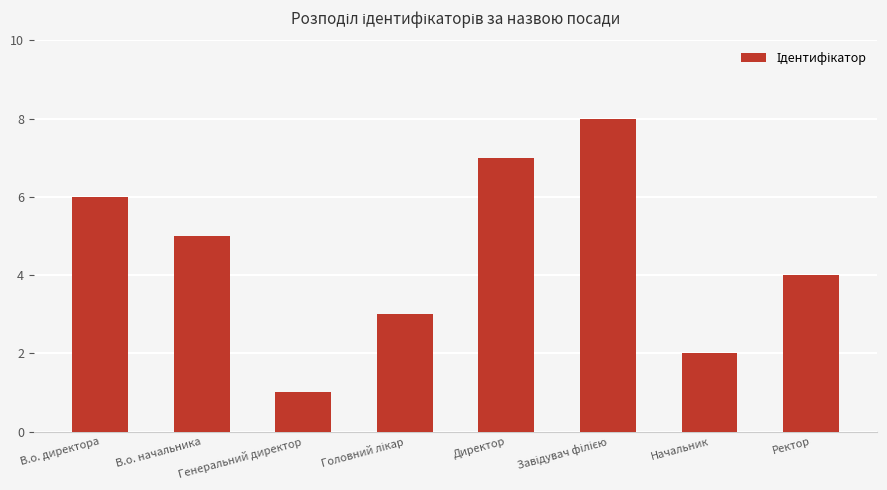

What position from the left is Директор?

5